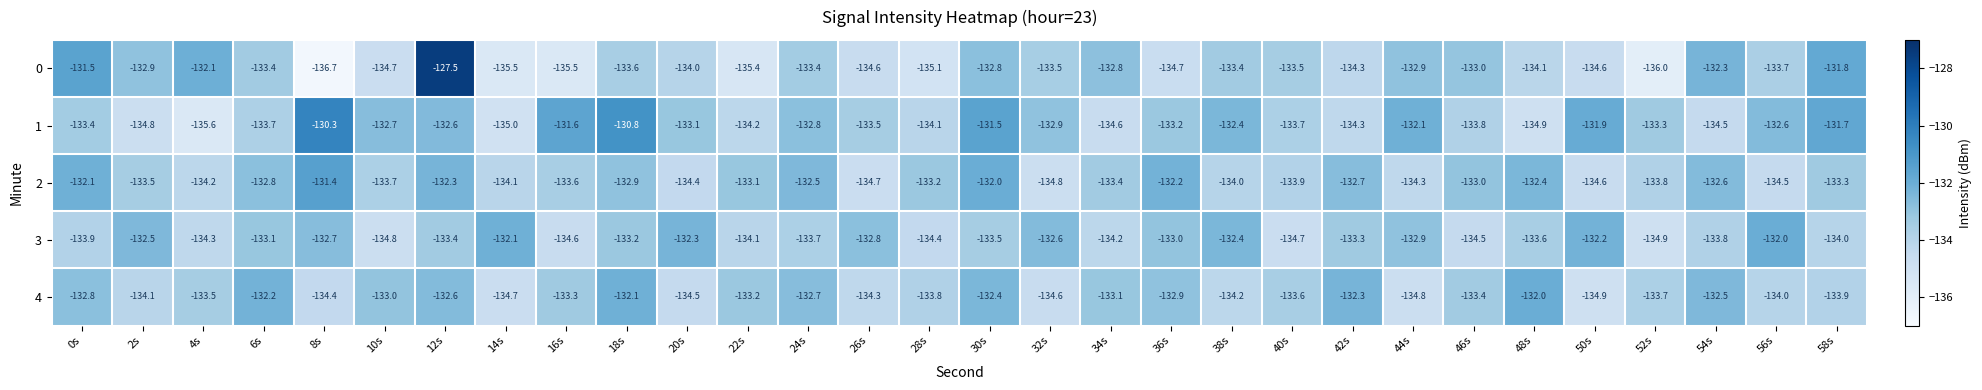

Which category has the highest value in the 1 series?

8s